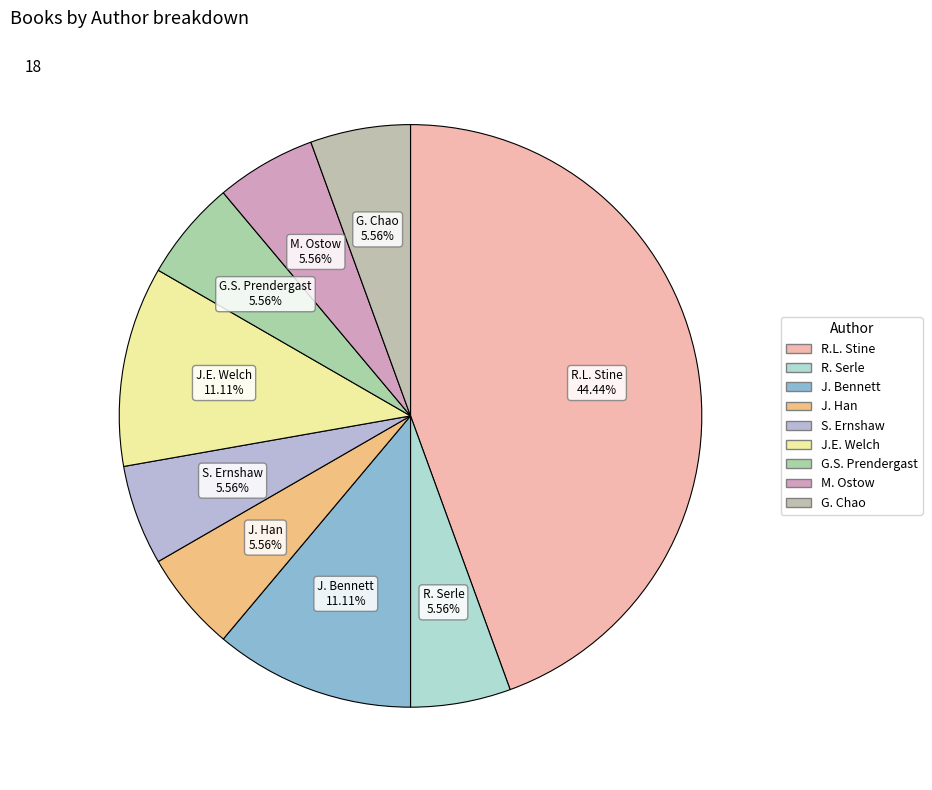

To the nearest percent, what is the average slice percentage?

11%